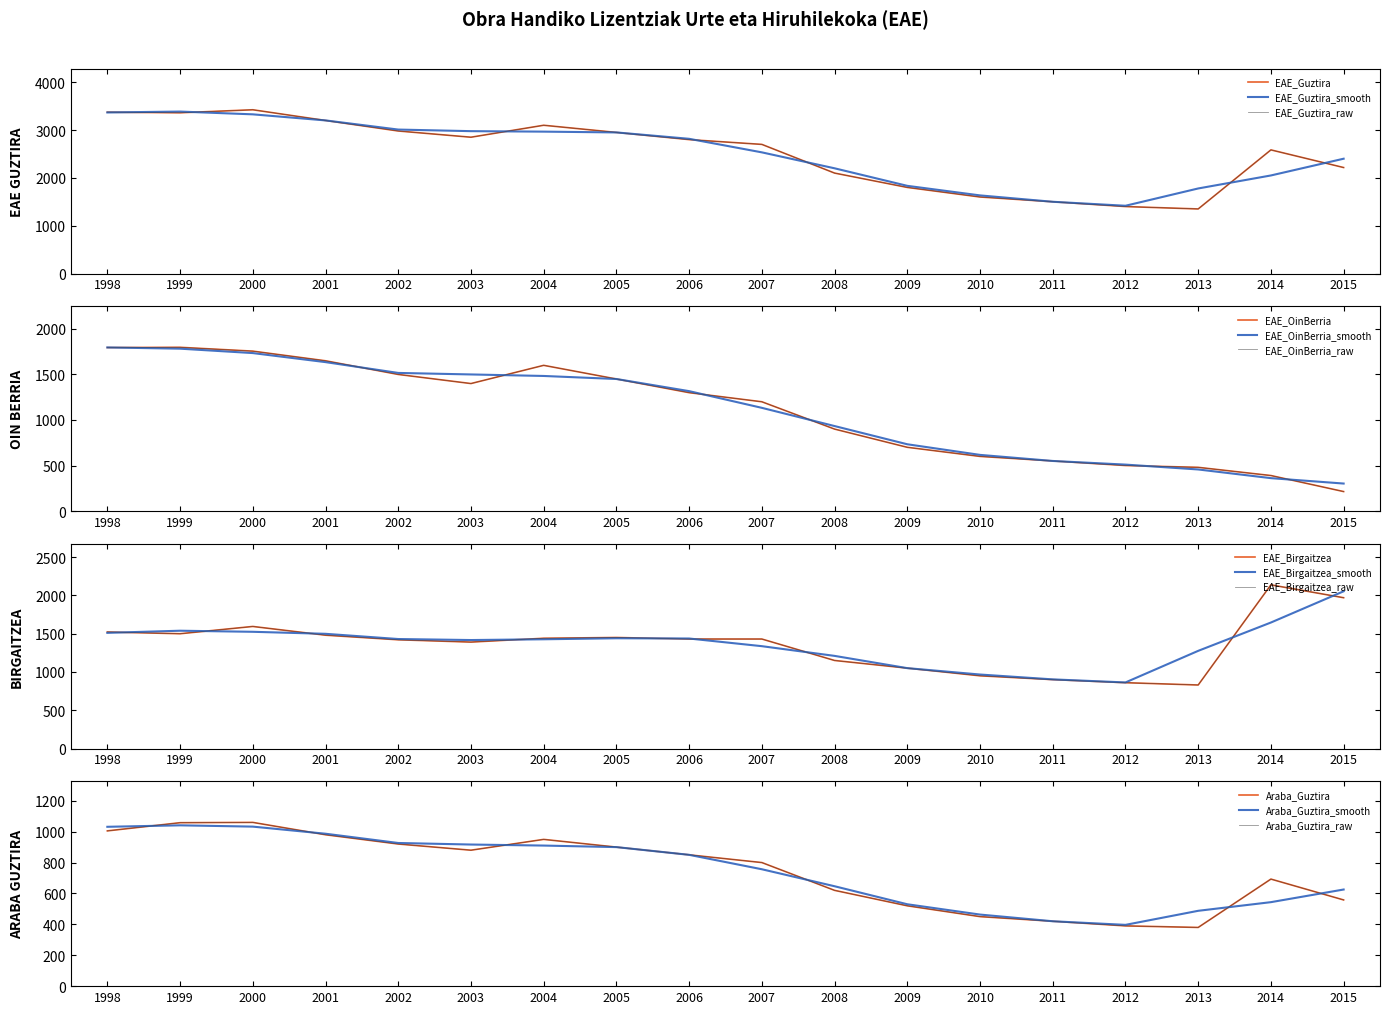

Reading left to right, list all the values displayed in this chart.

EAE_Guztira: 3374	3361	3424	3200	2980	2850	3100	2950	2800	2700	2100	1800	1600	1500	1400	1350	2585	2216
EAE_OinBerria: 1795	1798	1756	1650	1500	1400	1600	1450	1300	1200	900	700	600	550	500	480	390	214
EAE_Birgaitzea: 1522	1499	1594	1480	1420	1390	1440	1450	1430	1430	1150	1050	950	900	860	830	2137	1969
Araba_Guztira: 1005	1058	1060	980	920	880	950	900	850	800	620	520	450	420	390	380	693	558